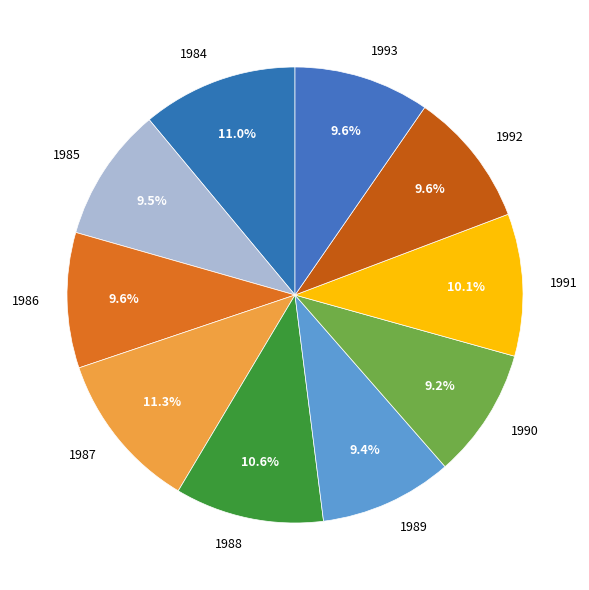

To the nearest percent, what is the difference between the largest and smallest slice percentages?

2%